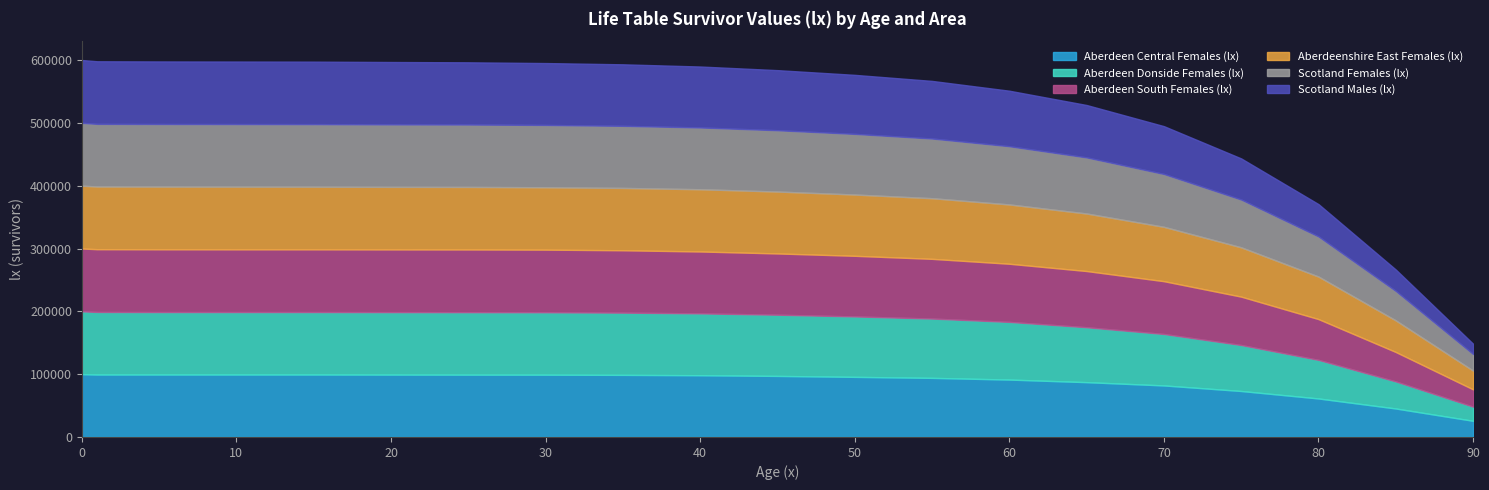

Rank the series by their maximum value, from highest to lowest.

Aberdeen Central Females (lx), Aberdeen Donside Females (lx), Aberdeen South Females (lx), Aberdeenshire East Females (lx), Scotland Females (lx), Scotland Males (lx)